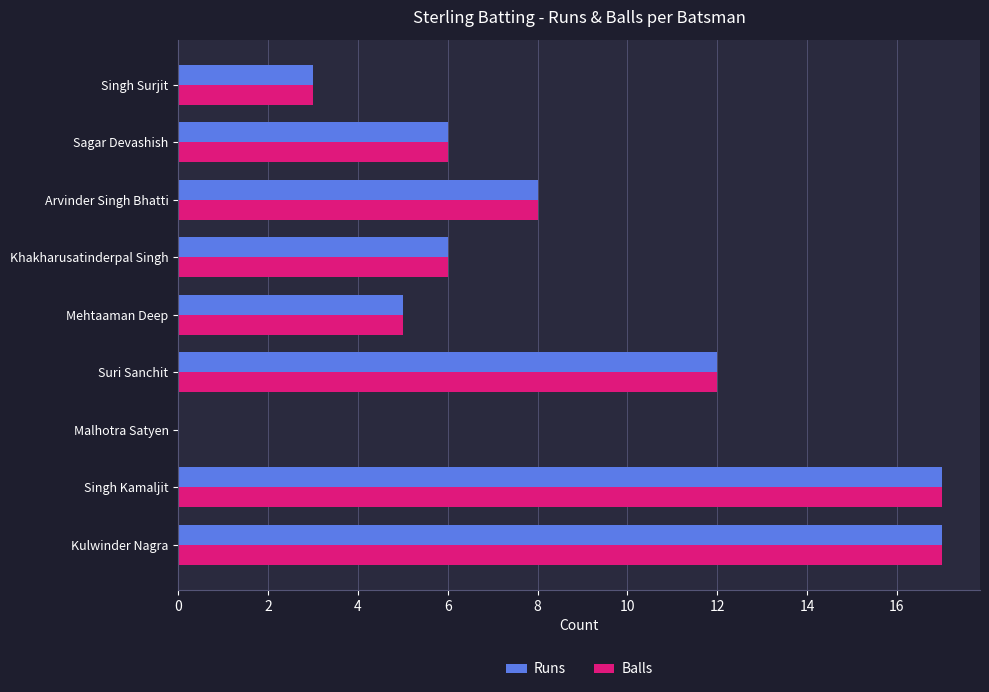

The value of Balls at Malhotra Satyen is -7. True or false?

False